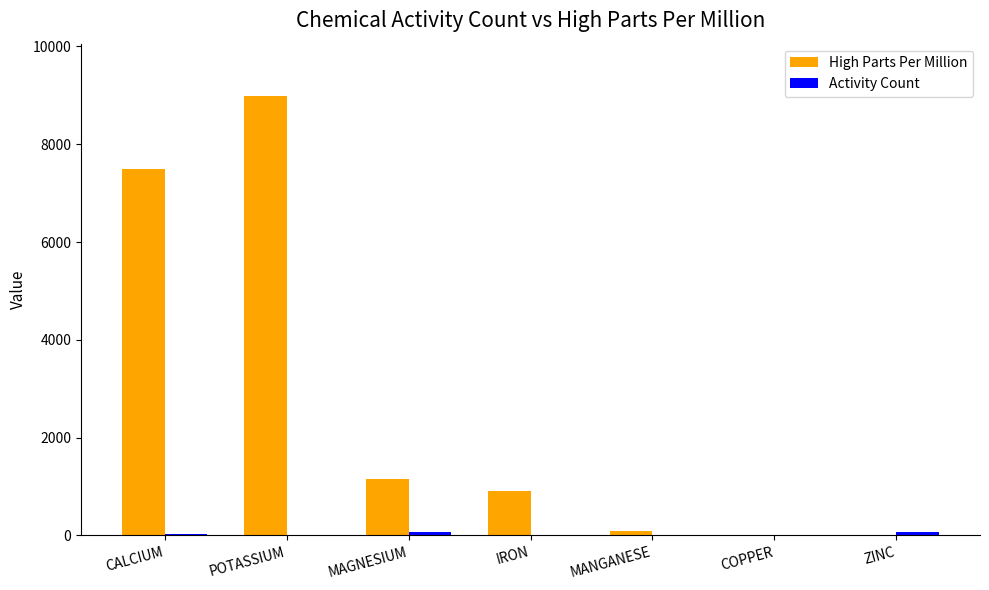

What is the greatest value displayed?

8980